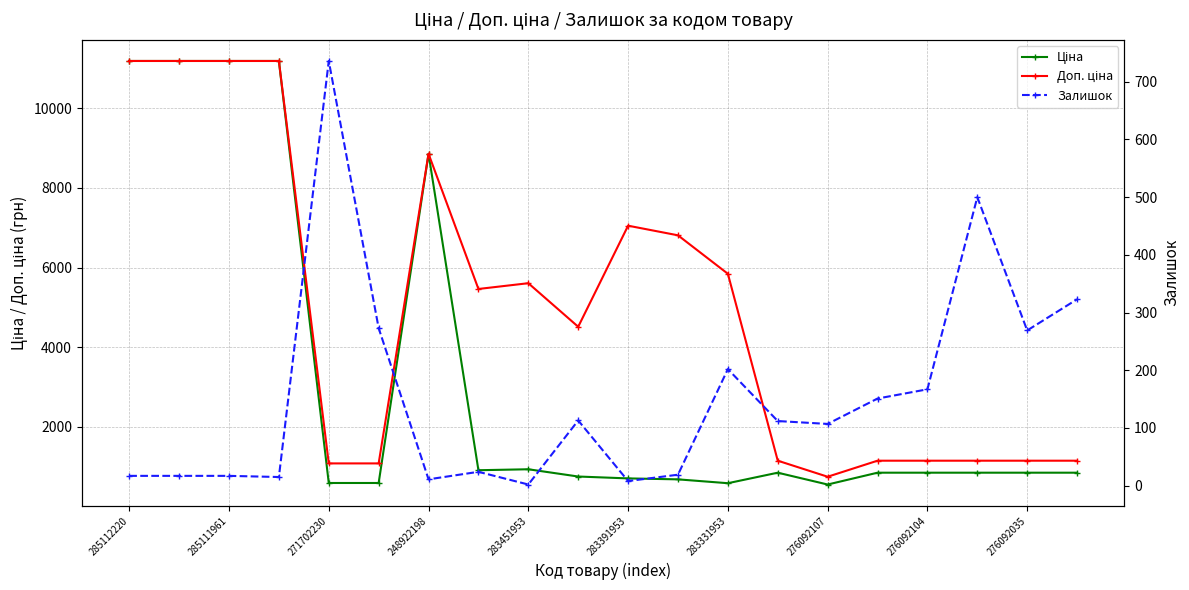

What is the label of the 12th point from the left?

11